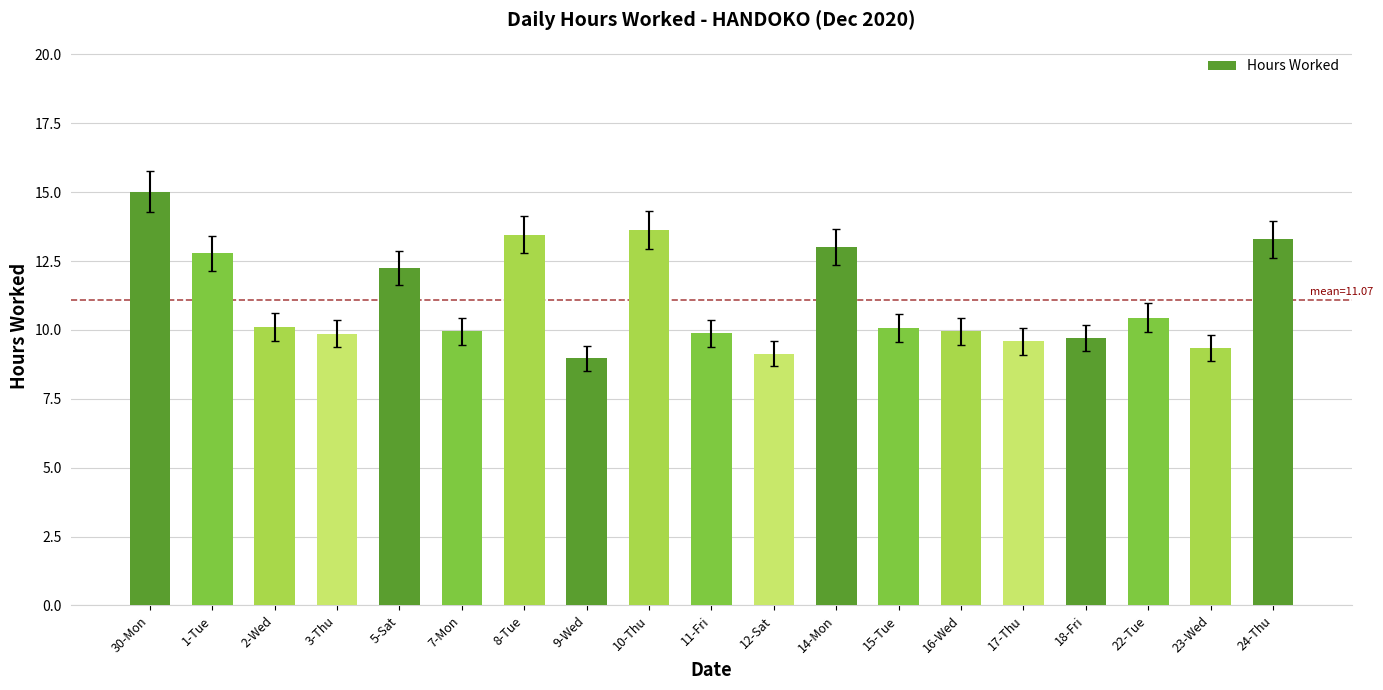

True or false: the data shows 13.4 at 8-Tue.

True